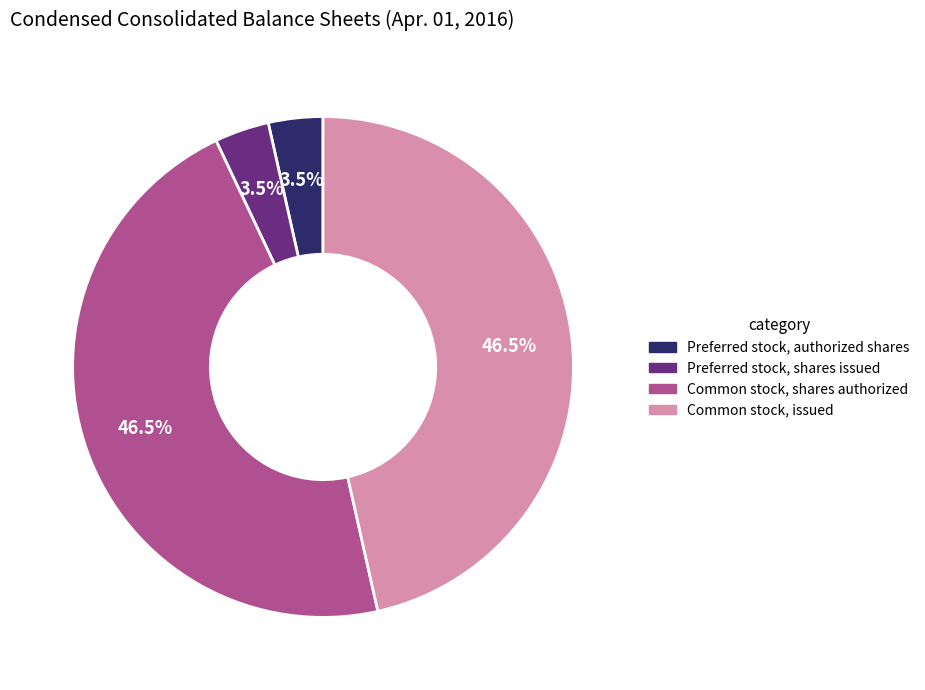

Approximately how many times larger is the value at Common stock, shares authorized compared to Common stock, issued?

1.0